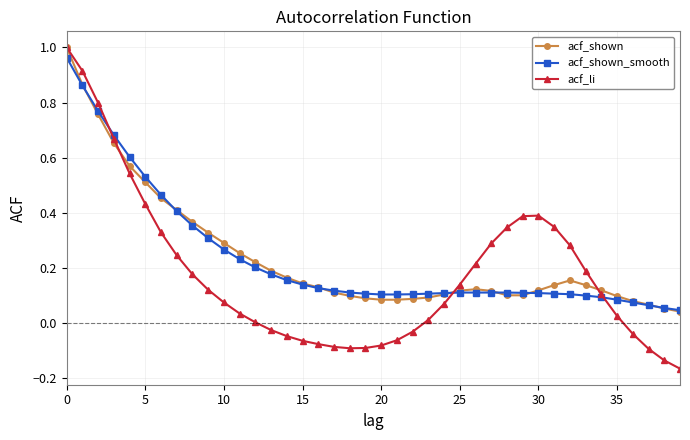

What are all the series names shown in the legend?

acf_shown, acf_shown_smooth, acf_li